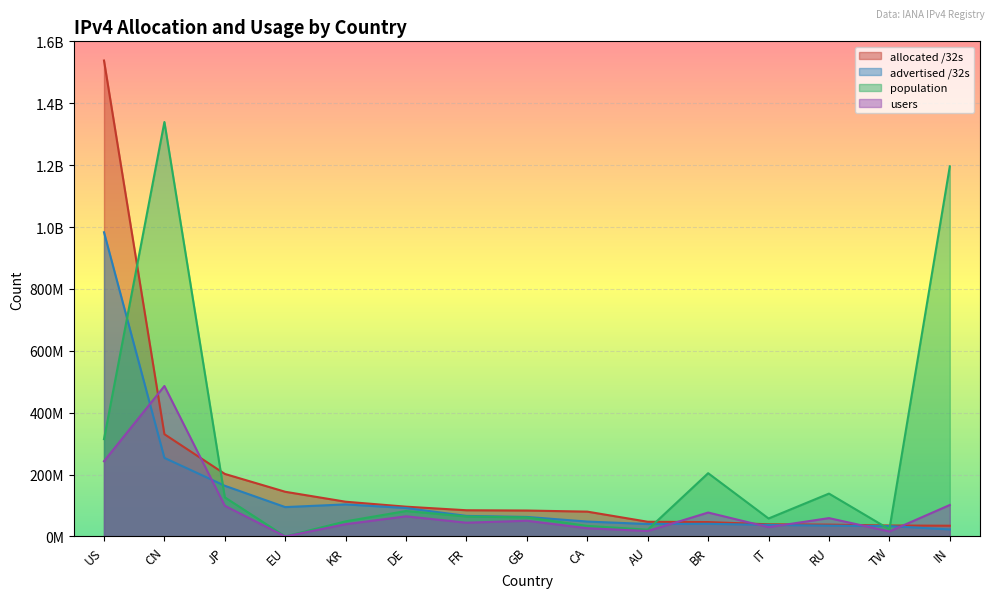

What is the sum of all advertised /32s values?

2077884680